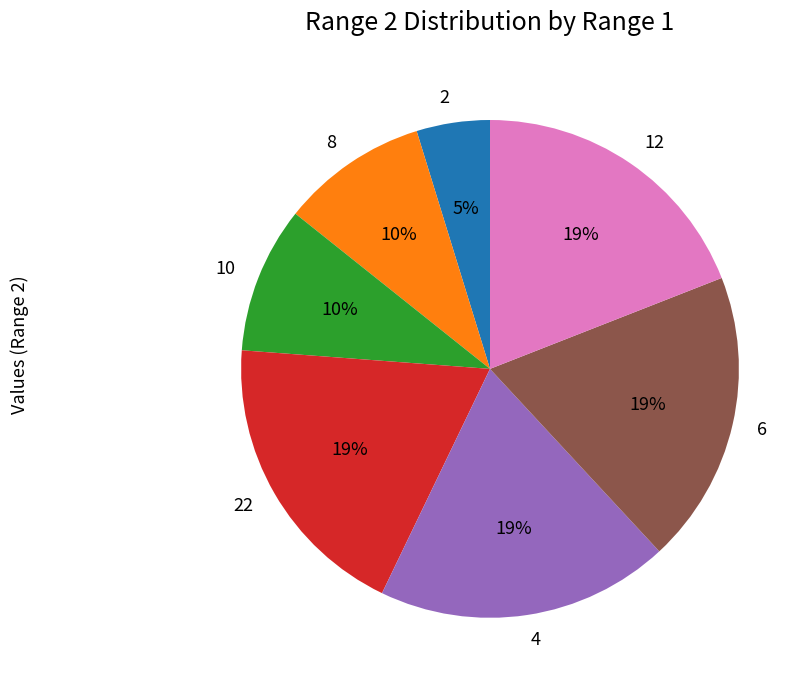

What percentage is the 22 slice, to the nearest percent?

19%